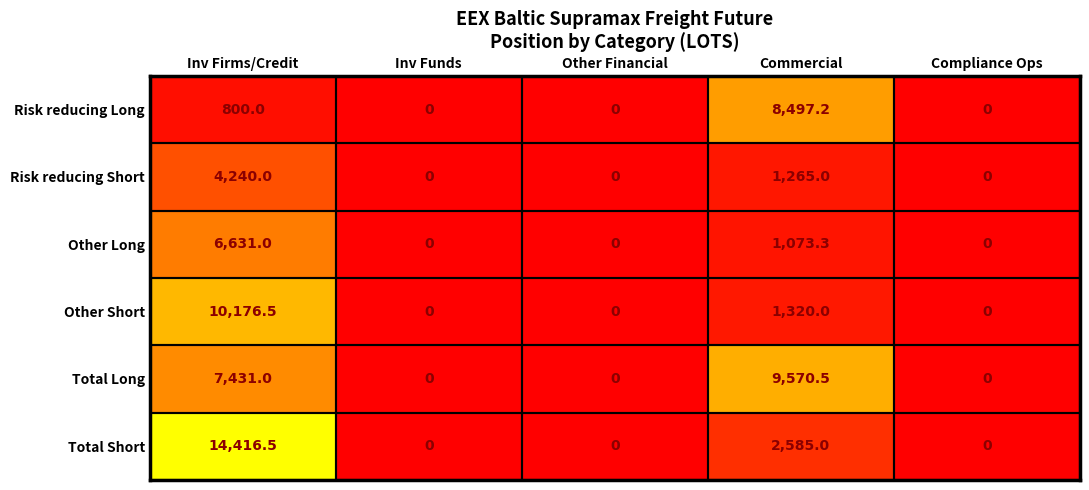

What is the difference between the maximum and minimum values in the Other Long series?

6631.0